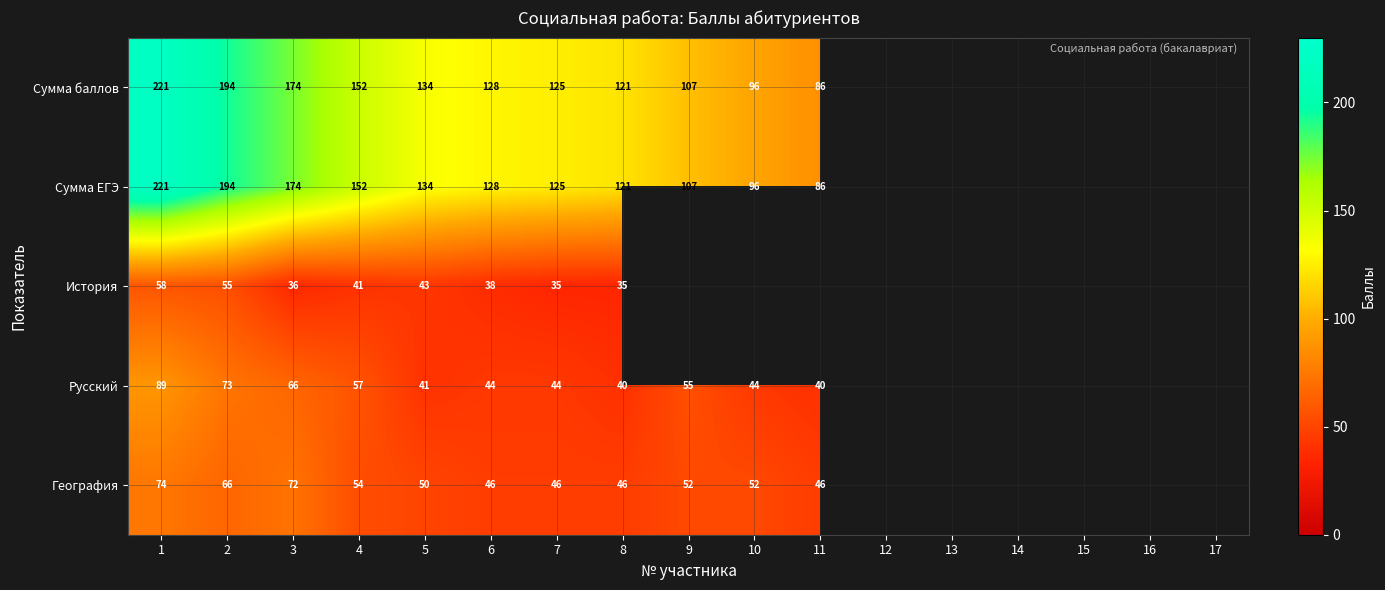

Is it true that Русский equals 59 at 1?

False